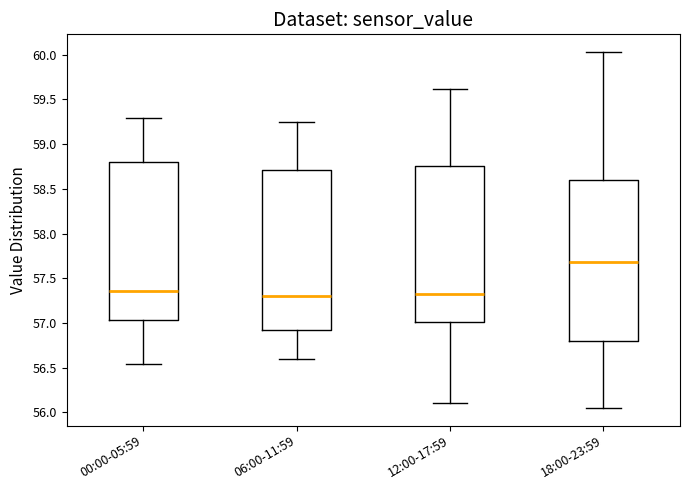

Reading left to right, transcribe this box plot: for each box, give where its median line is, the range the box spans, and where its two whiskers end, as read against the y-axis. The values are not printed on the chart, so give them approximately, as read against the axis.

00:00-05:59: median 57.35, box 57.05 to 58.80, whiskers 56.55 to 59.30
06:00-11:59: median 57.30, box 56.90 to 58.70, whiskers 56.60 to 59.25
12:00-17:59: median 57.35, box 57.00 to 58.75, whiskers 56.10 to 59.60
18:00-23:59: median 57.70, box 56.80 to 58.60, whiskers 56.05 to 60.05